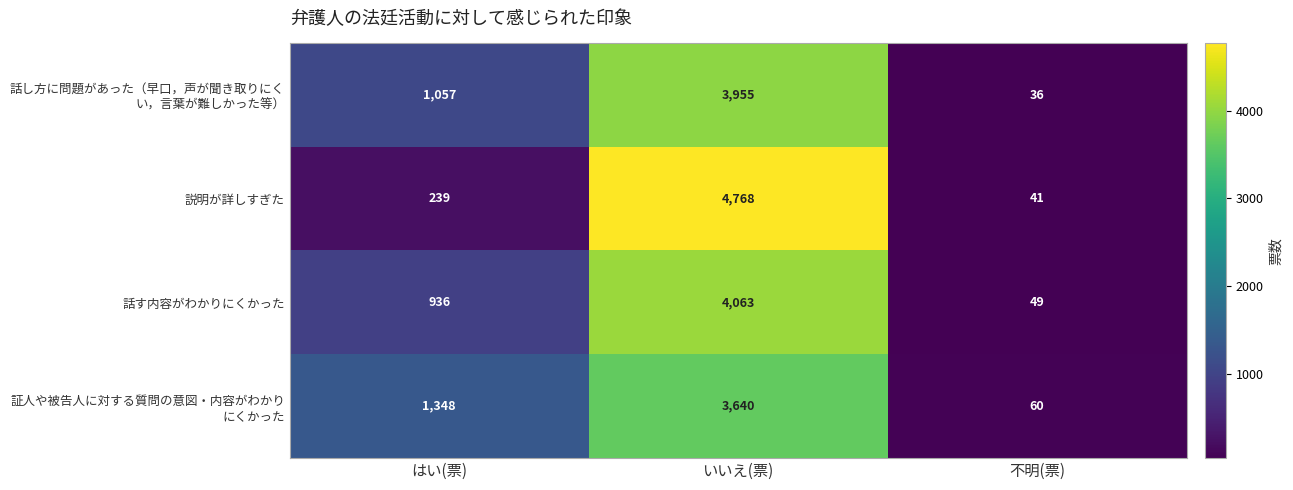

Read the 話す内容がわかりにくかった value at いいえ(票).

4063